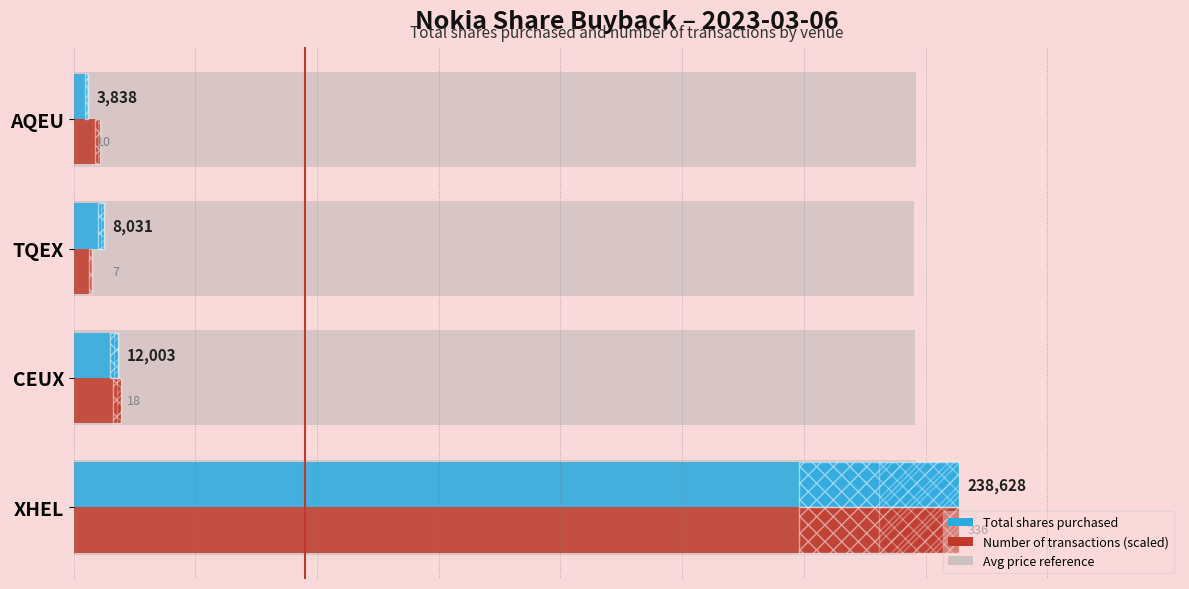

Count the number of categories in the chart.

4